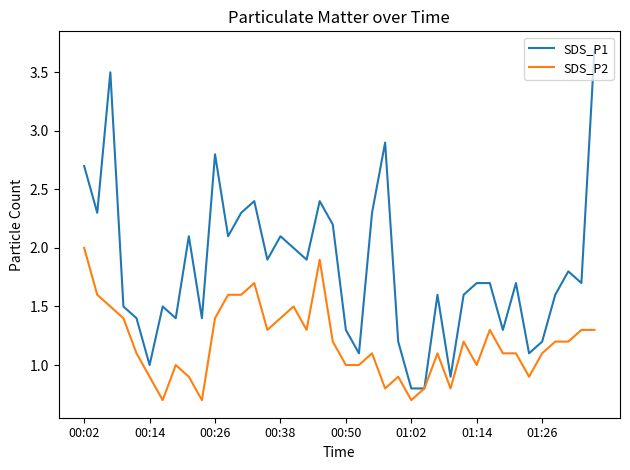

Rank the series by their average value, from lowest to highest.

SDS_P2, SDS_P1